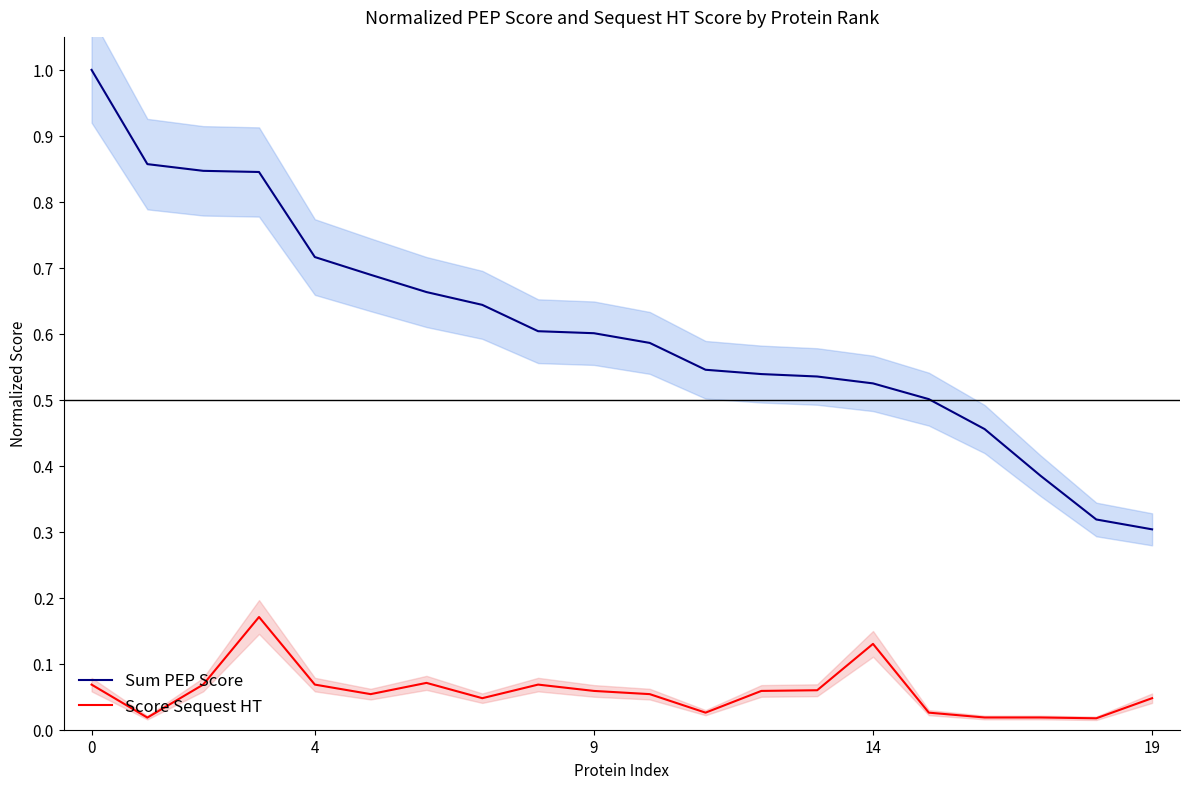

Rank the series by their average value, from lowest to highest.

Score Sequest HT, Sum PEP Score